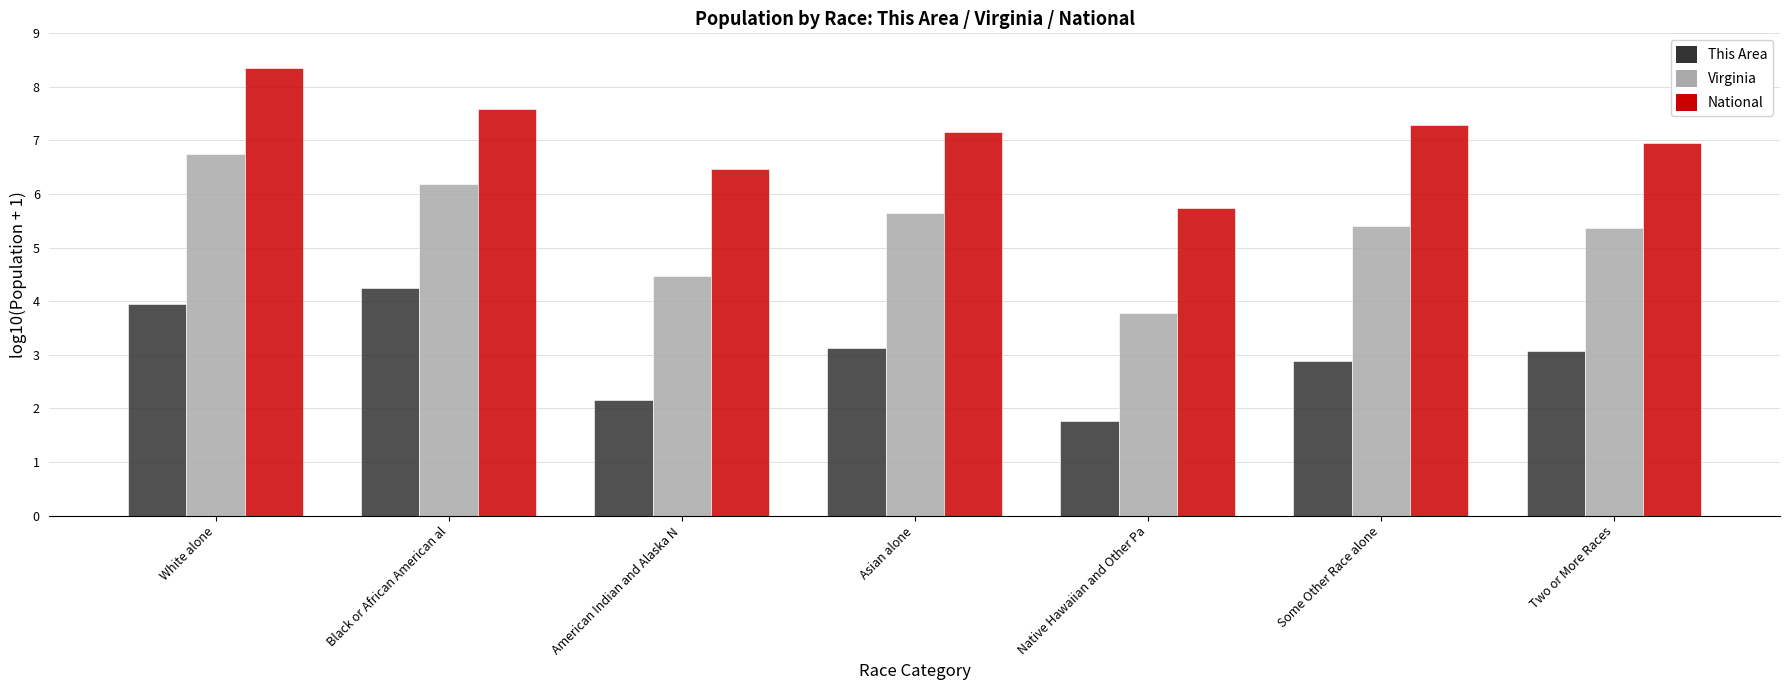

Reading right to left, list all the values displayed in this chart.

This Area: Two or More Races=3.1	Some Other Race alone=2.9	Native Hawaiian and Other Pa=1.8	Asian alone=3.1	American Indian and Alaska N=2.2	Black or African American al=4.2	White alone=3.9
Virginia: Two or More Races=5.4	Some Other Race alone=5.4	Native Hawaiian and Other Pa=3.8	Asian alone=5.6	American Indian and Alaska N=4.5	Black or African American al=6.2	White alone=6.7
National: Two or More Races=7.0	Some Other Race alone=7.3	Native Hawaiian and Other Pa=5.7	Asian alone=7.2	American Indian and Alaska N=6.5	Black or African American al=7.6	White alone=8.3